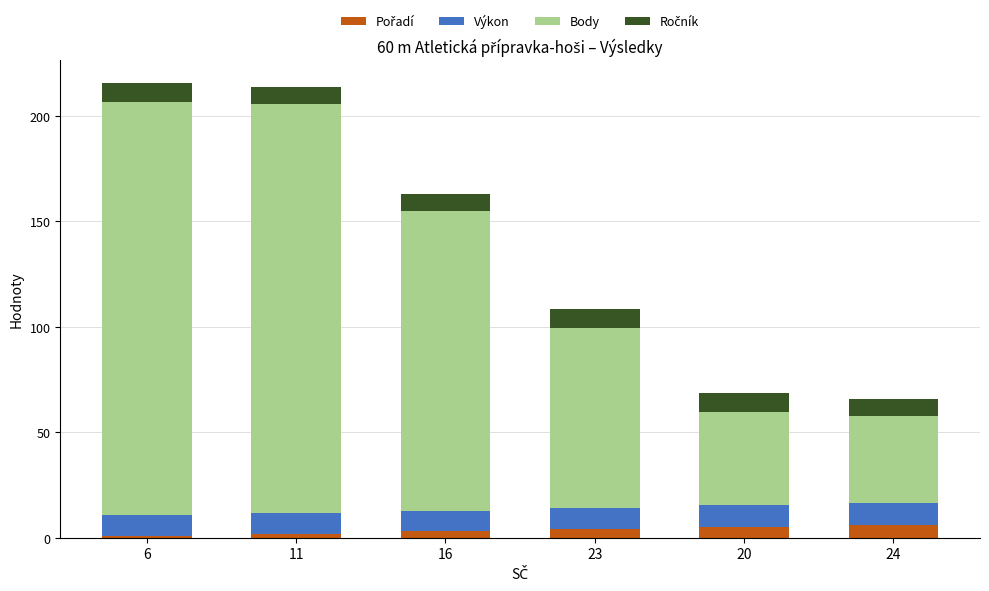

What is the total value across all series at 20?

68.6